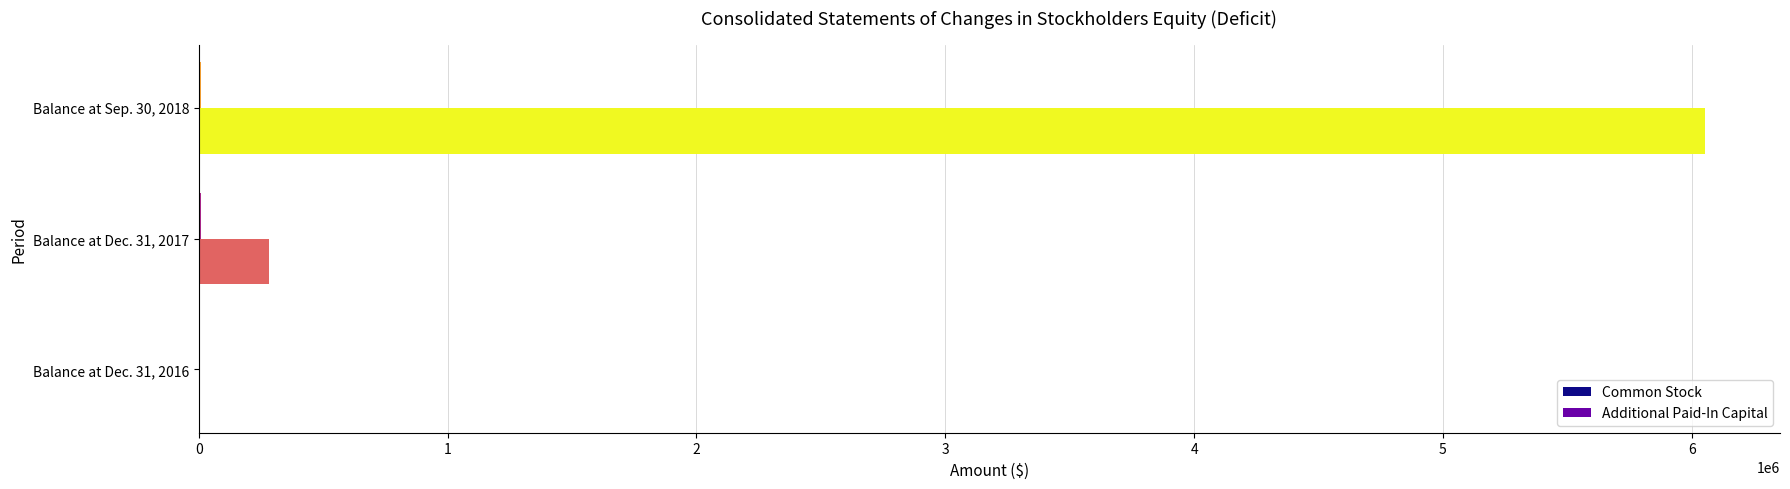

At which category is the sum across all series the highest?

Balance at Sep. 30, 2018